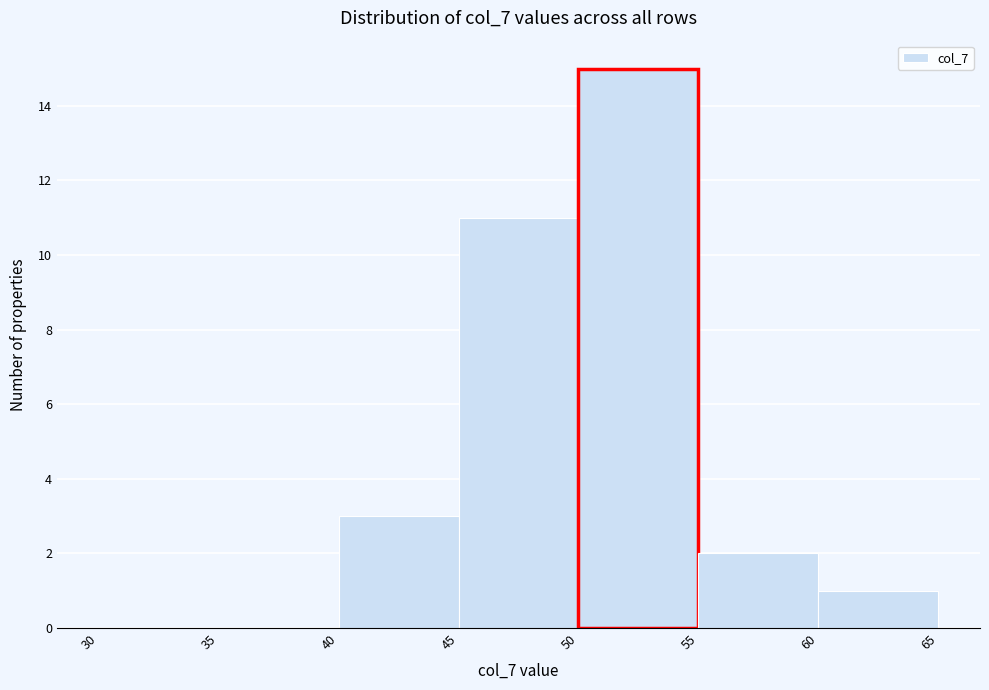

Reading left to right, list every bar in this chart as the range it spans on the x-axis followed by its height. The values are not printed on the chart, so give them approximately, as read against the axis.

30 to 35: 0
35 to 40: 0
40 to 45: 3
45 to 50: 11
50 to 55: 15
55 to 60: 2
60 to 65: 1